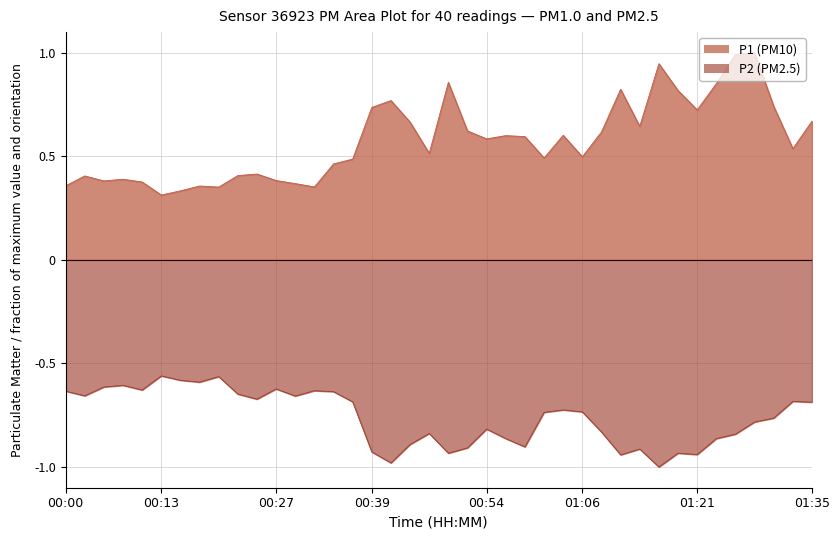

Which category has the highest value across all series?

01:28